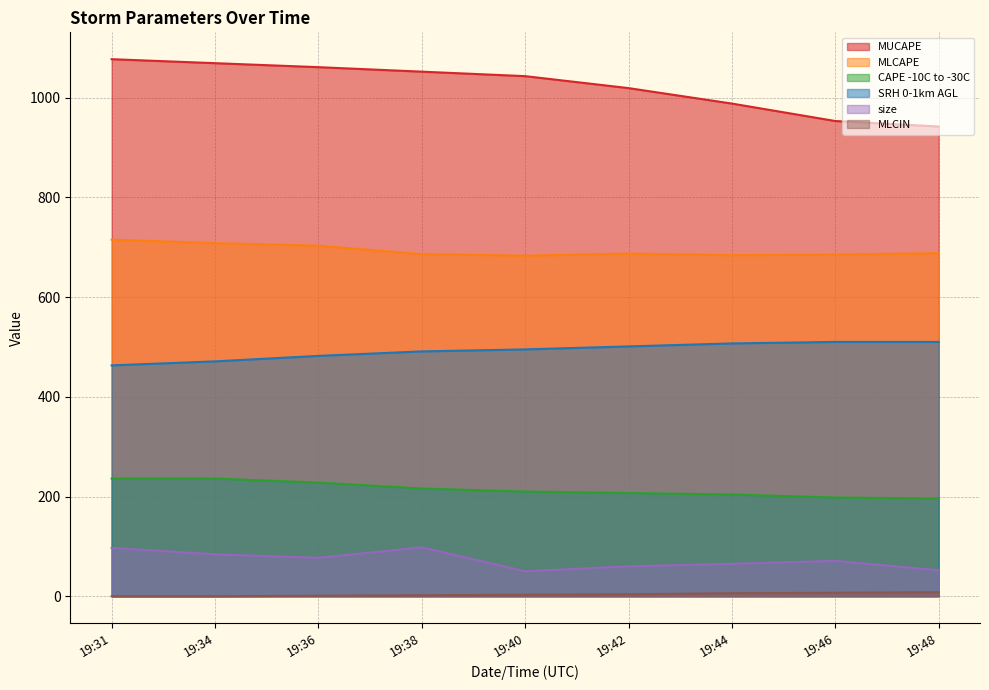

Rank the categories by MUCAPE value from lowest to highest.

19:48, 19:46, 19:44, 19:42, 19:40, 19:38, 19:36, 19:34, 19:31